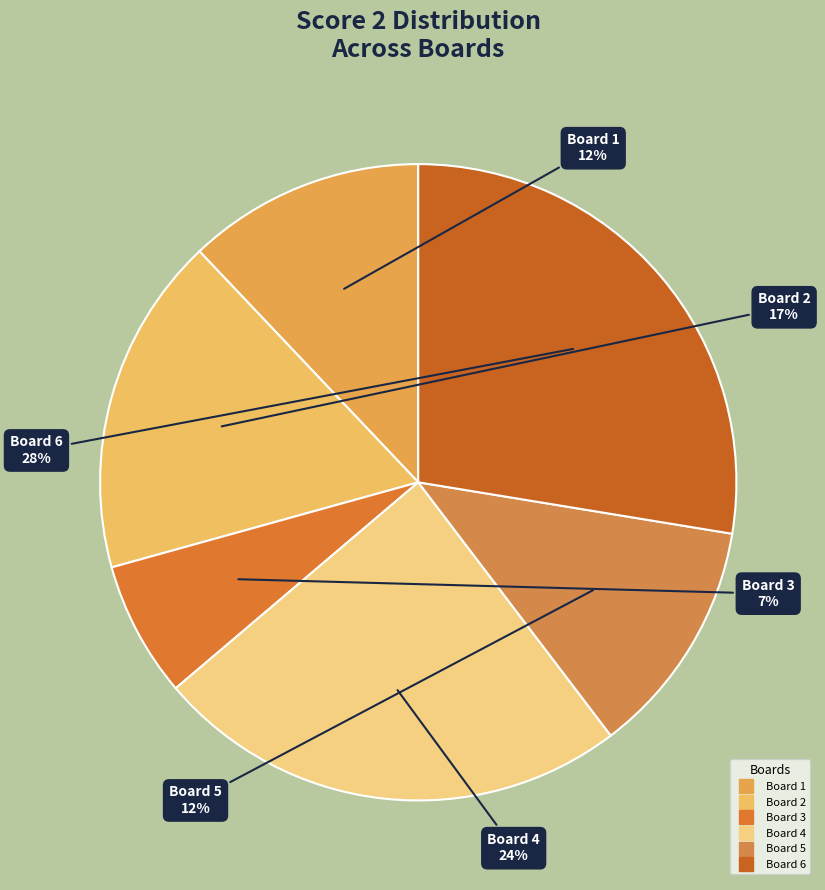

To the nearest percent, what is the difference between the largest and smallest slice percentages?

21%